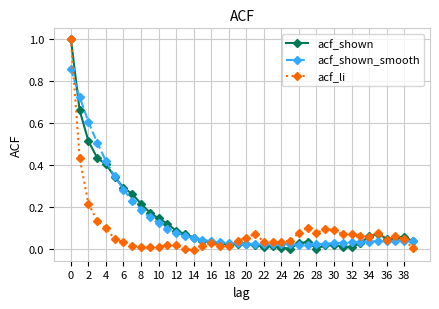

What is the maximum value for acf_shown?

1.0